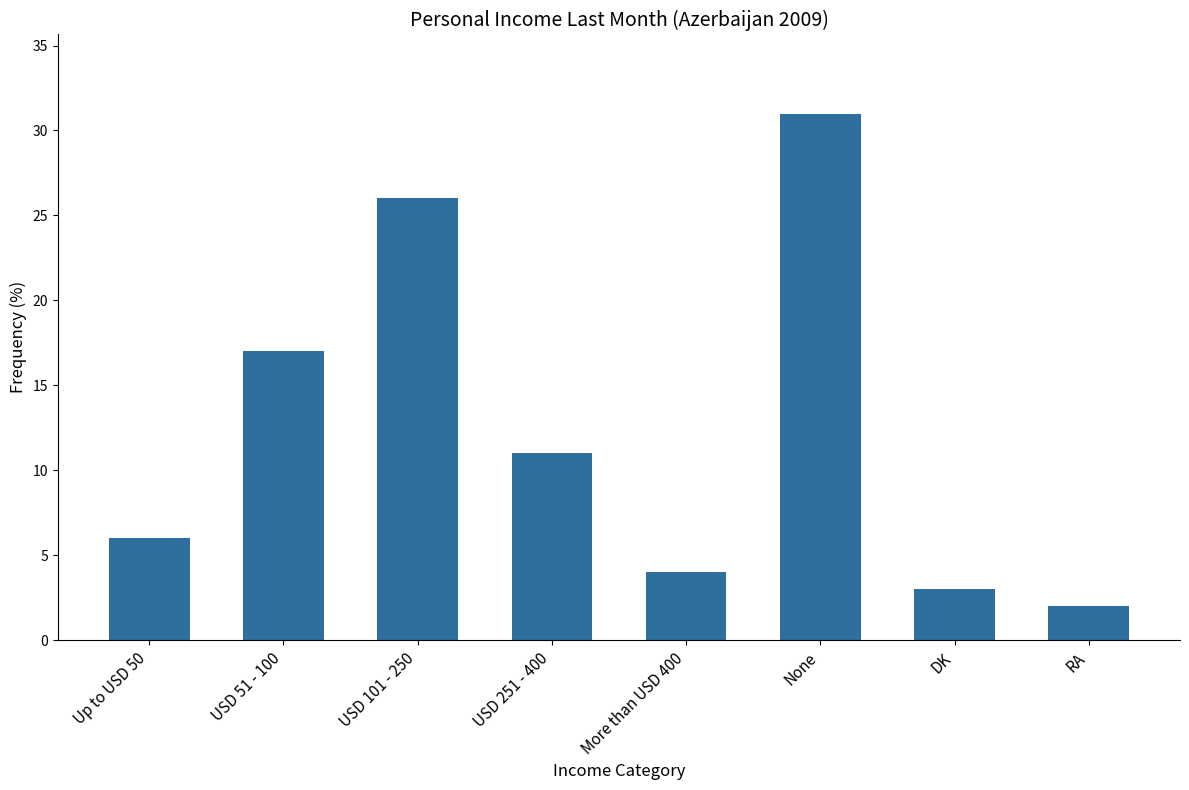

Rank the categories by value from highest to lowest.

None, USD 101 - 250, USD 51 - 100, USD 251 - 400, Up to USD 50, More than USD 400, DK, RA